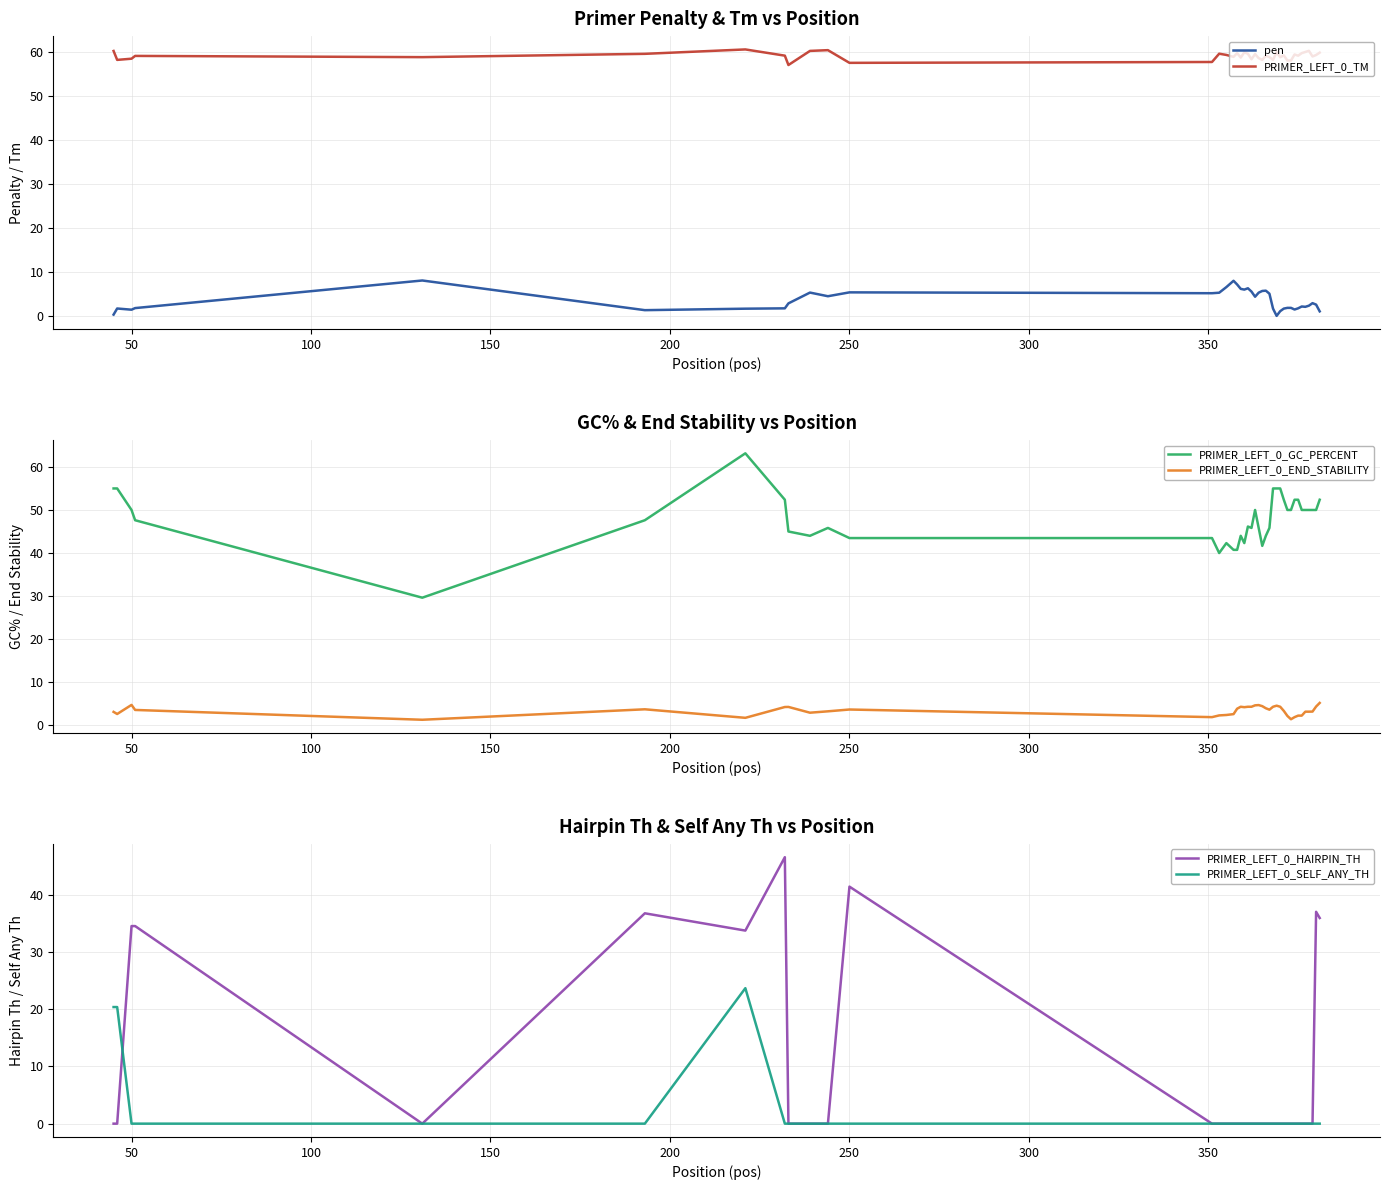

True or false: pen has a value of 2.2 at 250.

False